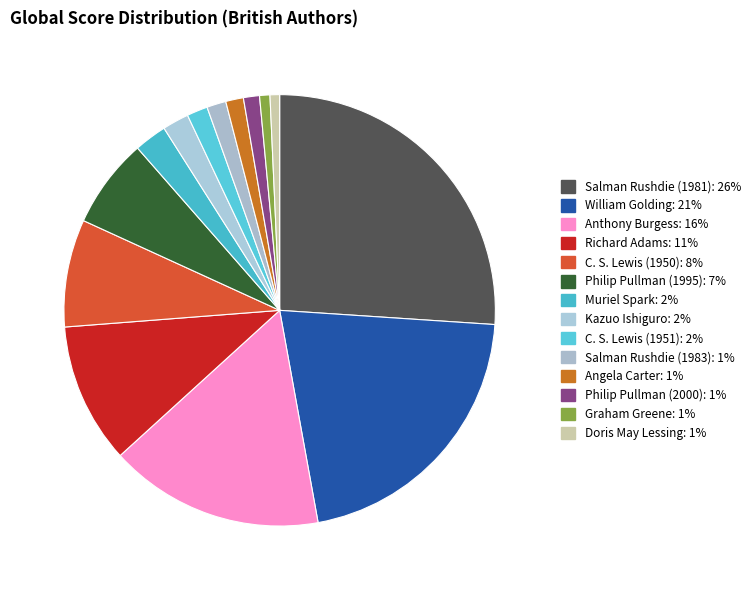

Between William Golding and Kazuo Ishiguro, which is larger?

William Golding